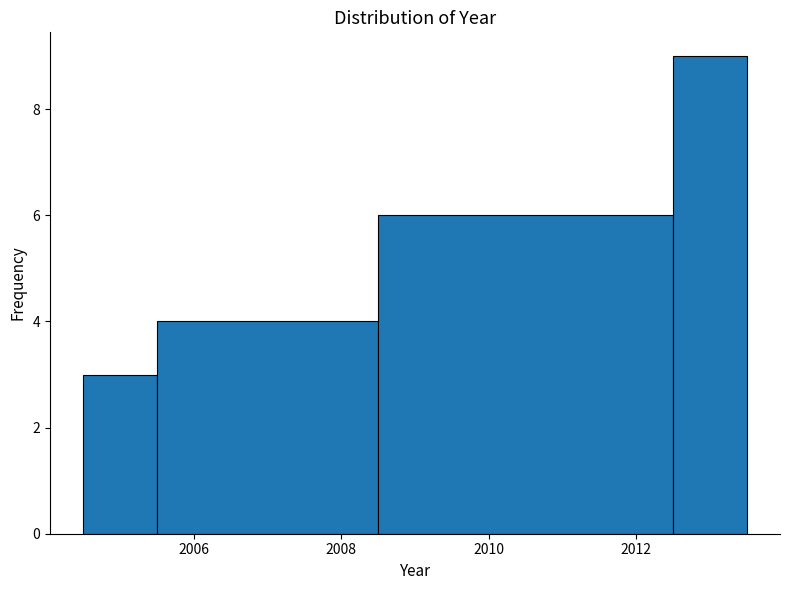

Reading left to right, transcribe this chart: for each bar, give the range it covers on the x-axis and its height. Neither the bar edges nor the heights are printed on the chart, so give them approximately, as read against the axes.

2004.5 to 2005.5: 3
2005.5 to 2008.5: 4
2008.5 to 2012.5: 6
2012.5 to 2013.5: 9